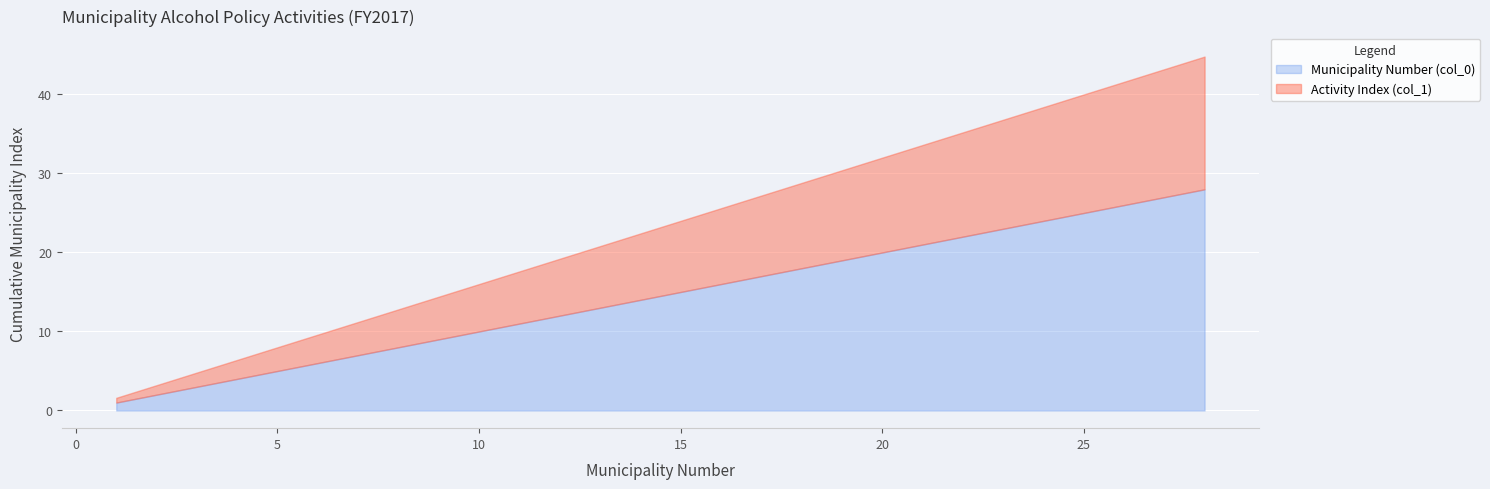

Is it true that Municipality Number (col_0) equals 13.1 at 20?

False